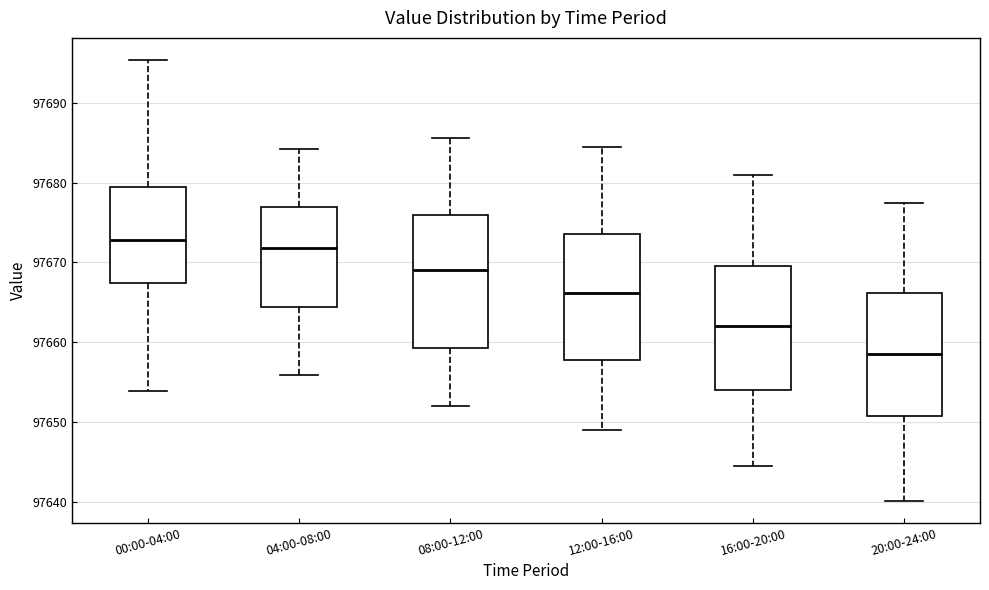

Reading left to right, read every box against the y-axis: the position of its median line, the range the box covers, and the ends of its whiskers. The values are not printed on the chart, so give them approximately, as read against the axis.

00:00-04:00: median 97673, box 97667 to 97679, whiskers 97654 to 97695
04:00-08:00: median 97672, box 97664 to 97677, whiskers 97656 to 97684
08:00-12:00: median 97669, box 97659 to 97676, whiskers 97652 to 97686
12:00-16:00: median 97666, box 97658 to 97674, whiskers 97649 to 97685
16:00-20:00: median 97662, box 97654 to 97670, whiskers 97645 to 97681
20:00-24:00: median 97659, box 97651 to 97666, whiskers 97640 to 97678